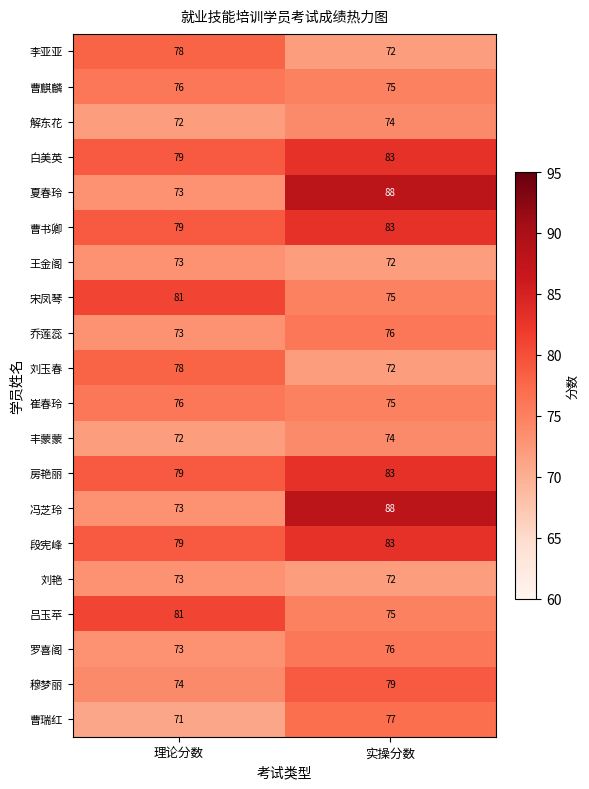

What is the maximum value shown in the chart?

88